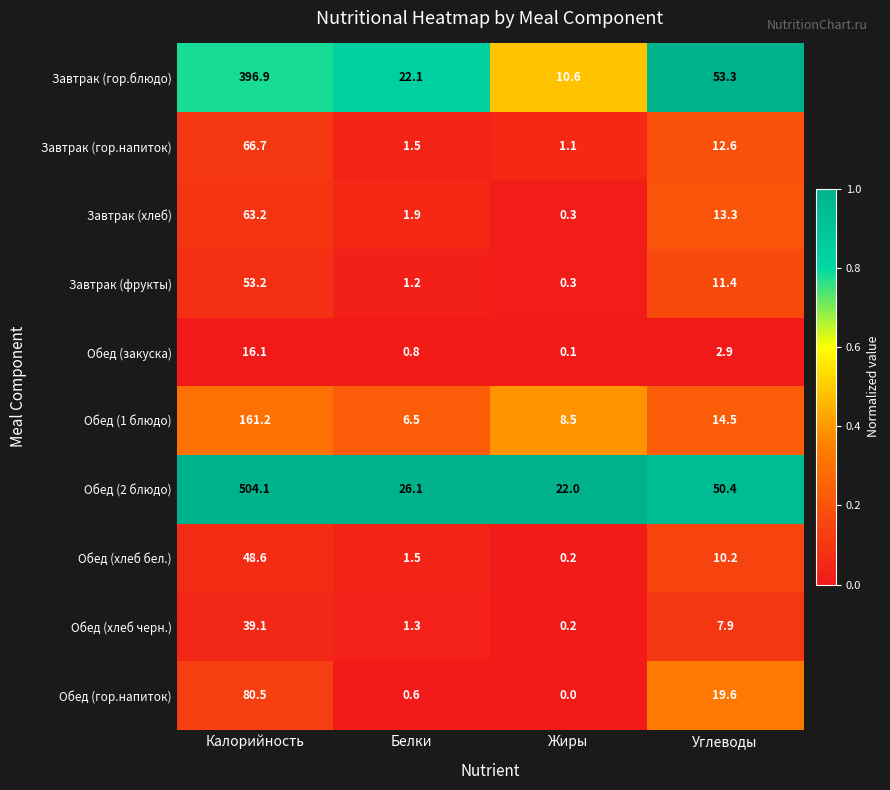

True or false: Завтрак (гор.блюдо) has a value of 10.6 at Жиры.

True